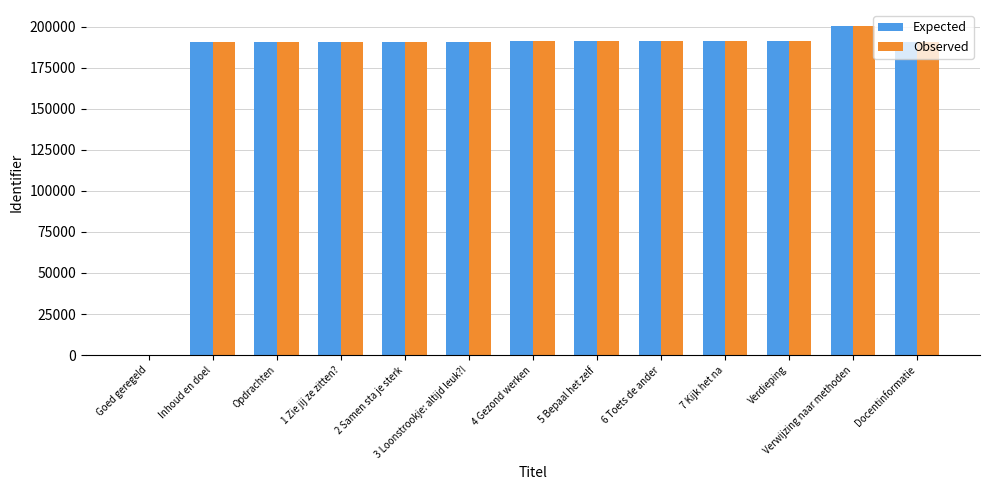

The Observed series shows 299692 at Verdieping. True or false?

False